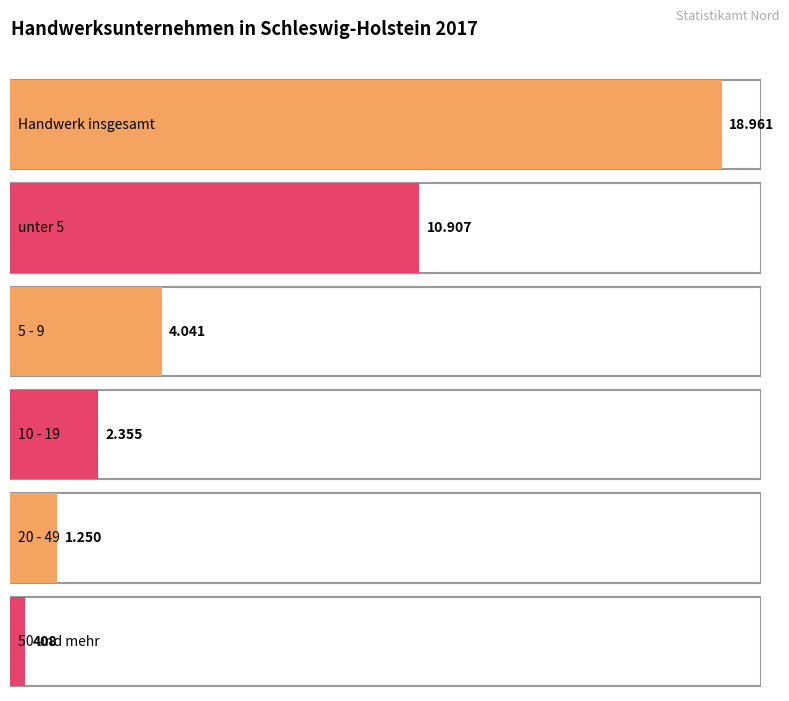

What is the value of the 1st bar from the left?

18961